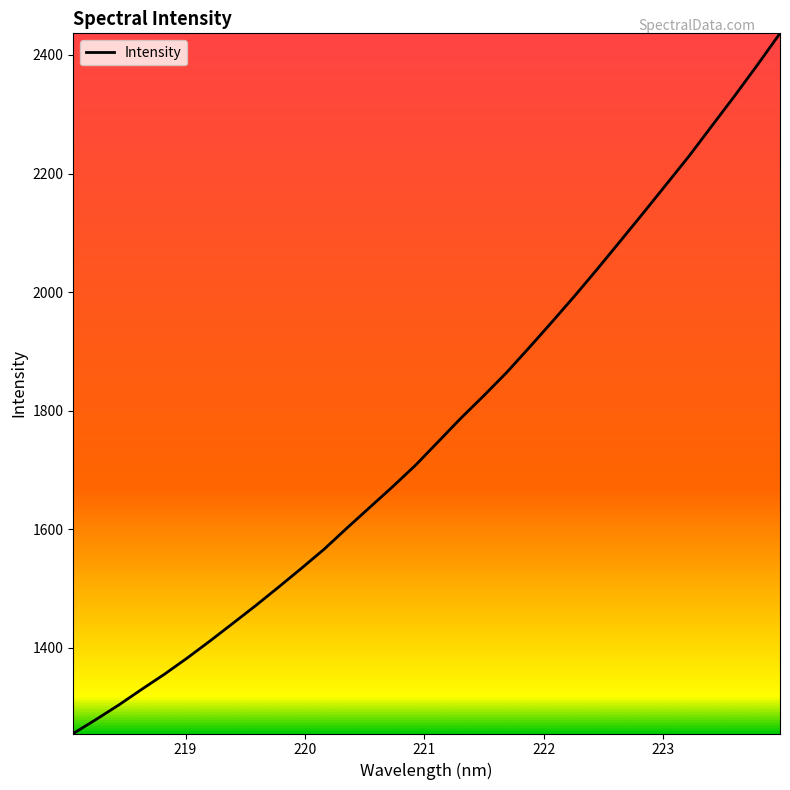

How many series are shown in this chart?

1